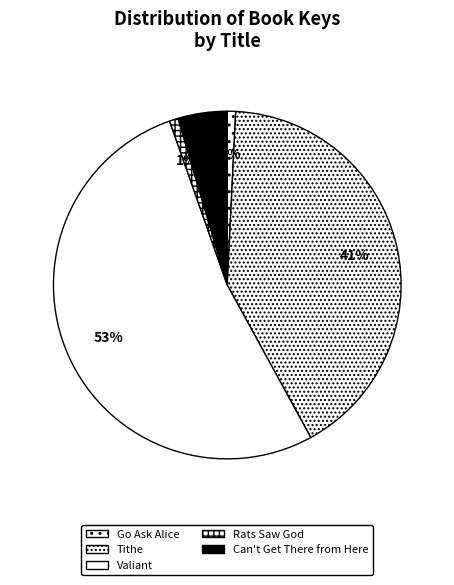

How many slices are in this pie chart?

5